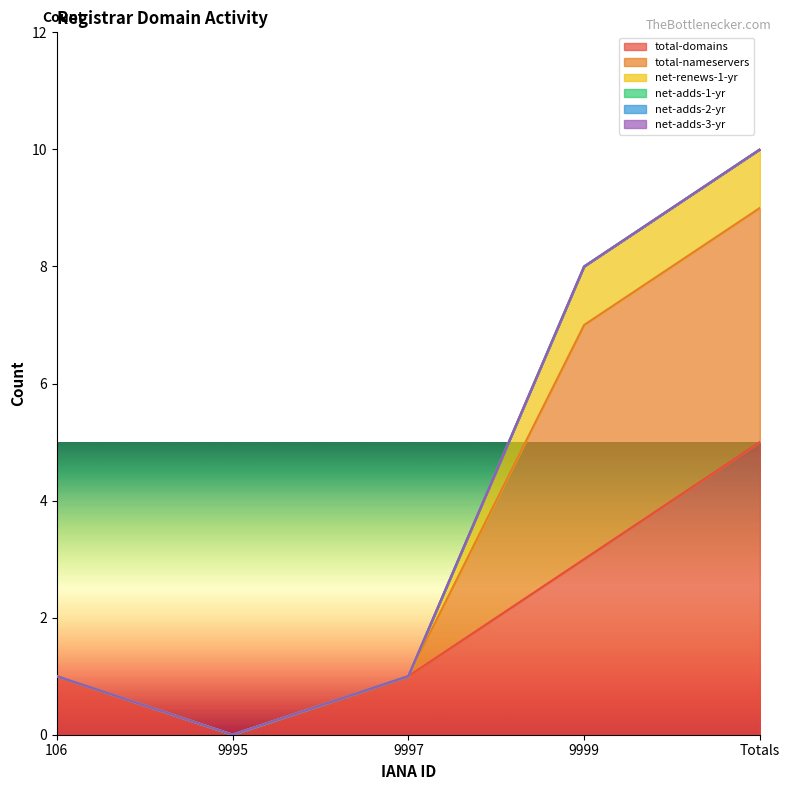

How many interior local valleys does the net-renews-1-yr series have?

1